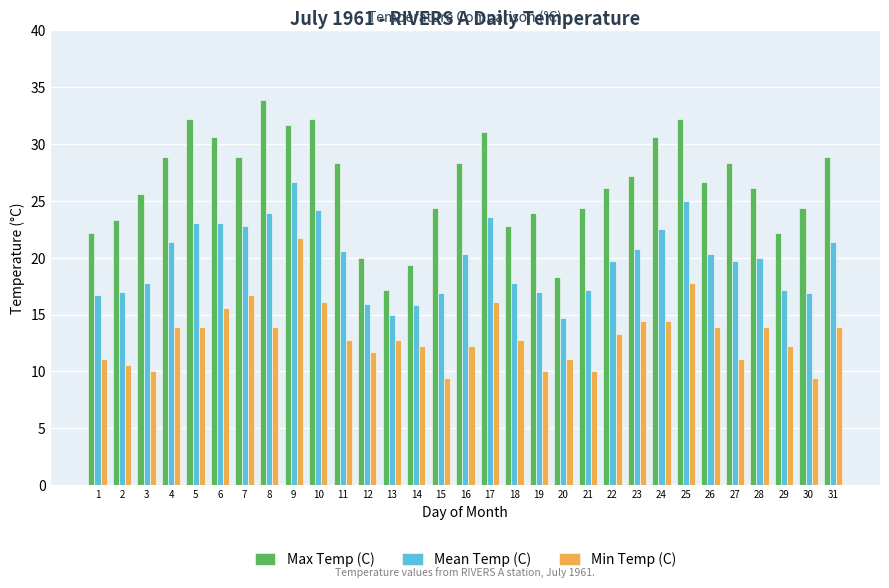

Where does the Min Temp (C) series first go above 12?

4